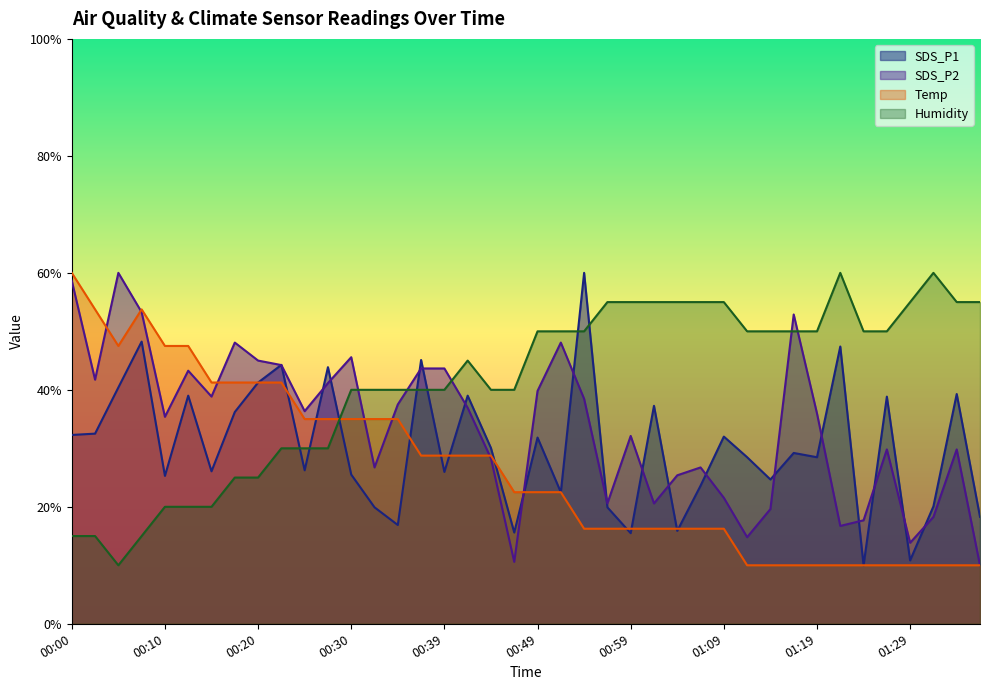

Reading left to right, what are all the values shown in this chart?

SDS_P1: 00:00=32.3	00:03=32.5	00:05=40.4	00:08=48.2	00:10=25.3	00:13=39.0	00:15=26.1	00:17=36.2	00:20=41.2	00:22=44.3	00:25=26.2	00:27=43.9	00:30=25.5	00:32=19.9	00:34=16.9	00:37=45.1	00:39=26.0	00:42=39.0	00:44=30.0	00:47=15.6	00:49=31.8	00:52=22.5	00:54=60.0	00:57=19.9	00:59=15.5	01:01=37.3	01:04=15.9	01:06=23.6	01:09=32.0	01:11=28.5	01:14=24.7	01:16=29.2	01:19=28.5	01:21=47.4	01:24=10.0	01:26=38.8	01:29=10.8	01:31=20.1	01:34=39.3	01:36=18.3
SDS_P2: 00:00=58.7	00:03=41.7	00:05=60.0	00:08=53.3	00:10=35.4	00:13=43.3	00:15=38.8	00:17=48.1	00:20=45.0	00:22=44.2	00:25=36.3	00:27=41.2	00:30=45.6	00:32=26.7	00:34=37.5	00:37=43.7	00:39=43.7	00:42=36.9	00:44=28.3	00:47=10.6	00:49=39.8	00:52=48.1	00:54=38.5	00:57=20.6	00:59=32.1	01:01=20.6	01:04=25.4	01:06=26.7	01:09=21.5	01:11=14.8	01:14=19.6	01:16=52.9	01:19=36.0	01:21=16.7	01:24=17.7	01:26=29.8	01:29=13.8	01:31=18.3	01:34=29.8	01:36=10.0
Temp: 00:00=60.0	00:03=53.7	00:05=47.5	00:08=53.7	00:10=47.5	00:13=47.5	00:15=41.2	00:17=41.2	00:20=41.2	00:22=41.2	00:25=35.0	00:27=35.0	00:30=35.0	00:32=35.0	00:34=35.0	00:37=28.8	00:39=28.8	00:42=28.8	00:44=28.8	00:47=22.5	00:49=22.5	00:52=22.5	00:54=16.3	00:57=16.3	00:59=16.3	01:01=16.3	01:04=16.3	01:06=16.3	01:09=16.3	01:11=10.0	01:14=10.0	01:16=10.0	01:19=10.0	01:21=10.0	01:24=10.0	01:26=10.0	01:29=10.0	01:31=10.0	01:34=10.0	01:36=10.0
Humidity: 00:00=15.0	00:03=15.0	00:05=10.0	00:08=15.0	00:10=20.0	00:13=20.0	00:15=20.0	00:17=25.0	00:20=25.0	00:22=30.0	00:25=30.0	00:27=30.0	00:30=40.0	00:32=40.0	00:34=40.0	00:37=40.0	00:39=40.0	00:42=45.0	00:44=40.0	00:47=40.0	00:49=50.0	00:52=50.0	00:54=50.0	00:57=55.0	00:59=55.0	01:01=55.0	01:04=55.0	01:06=55.0	01:09=55.0	01:11=50.0	01:14=50.0	01:16=50.0	01:19=50.0	01:21=60.0	01:24=50.0	01:26=50.0	01:29=55.0	01:31=60.0	01:34=55.0	01:36=55.0